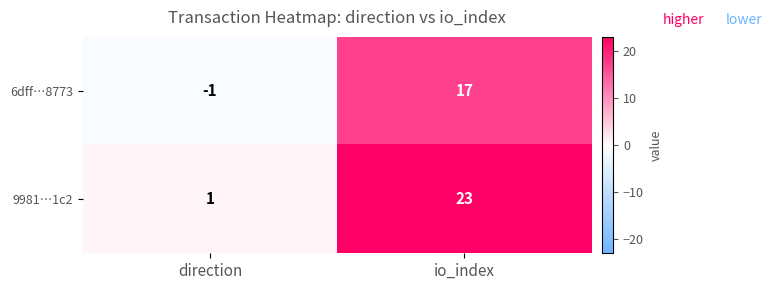

Reading left to right, transcribe all the data shown in this chart.

6dff…8773: direction=-1	io_index=17
9981…1c2: direction=1	io_index=23